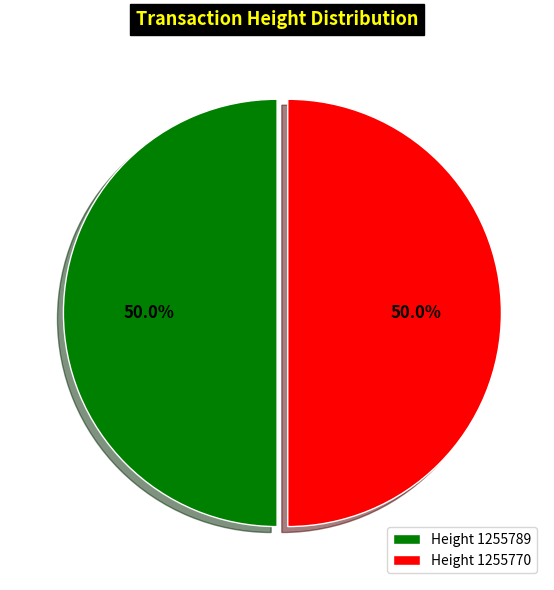

What is the ratio of the value at Height 1255770 to the value at Height 1255789?

1.0